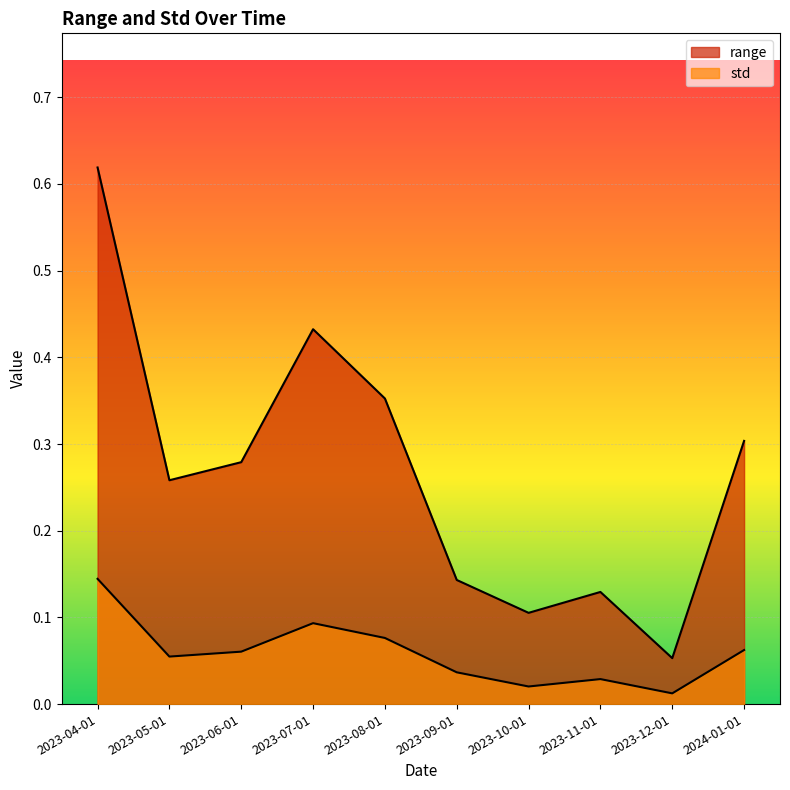

What is the sum of the range values at 2023-08-01 and 2023-12-01?

0.4